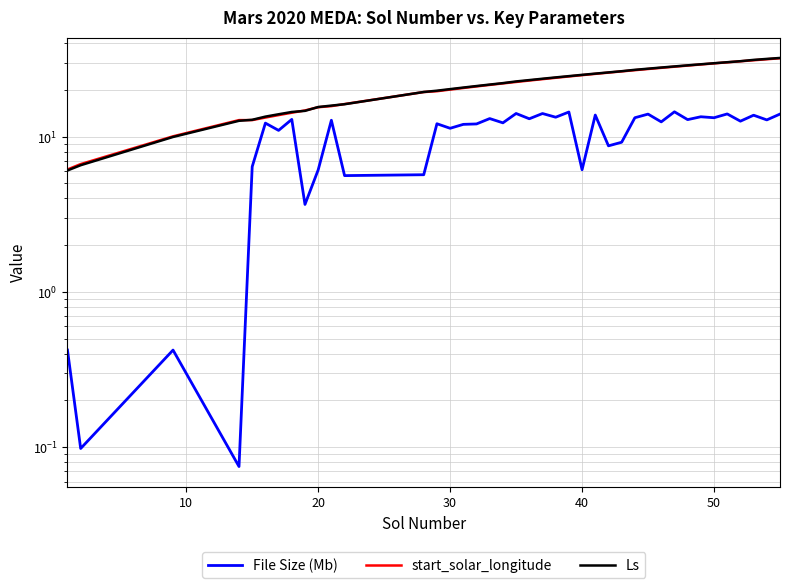

What is the difference between the maximum and minimum values in the File Size (Mb) series?

14.4